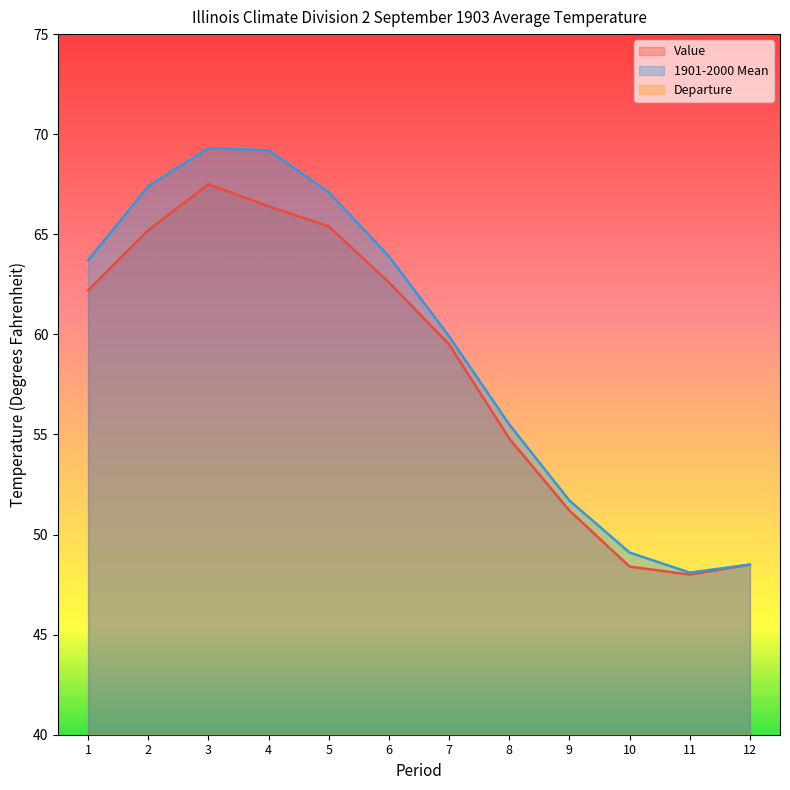

What is the sum of all Departure values?

-13.7